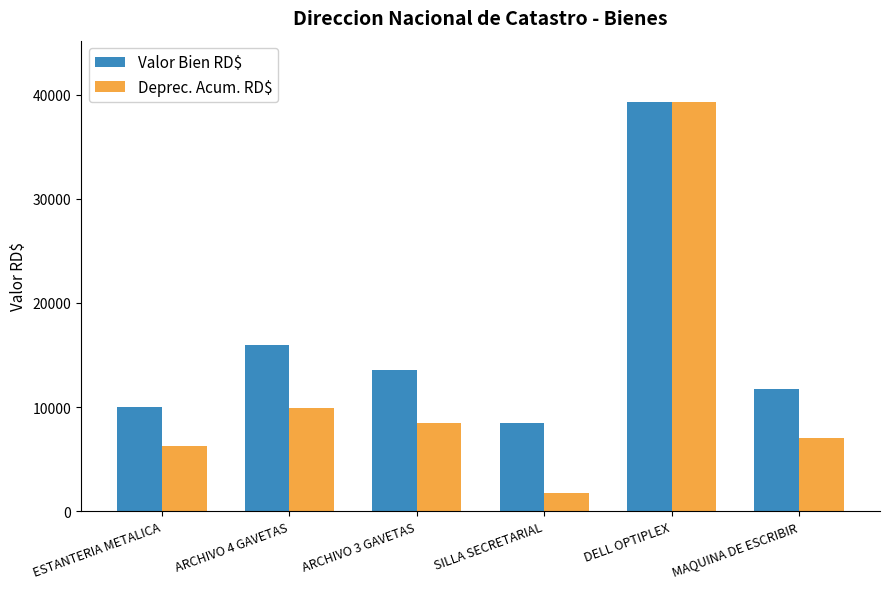

Reading right to left, what are all the values shown in this chart?

Valor Bien RD$: 11770.5	39305.8	8496.0	13570.0	15930.0	10030.0
Deprec. Acum. RD$: 7061.7	39304.8	1769.8	8480.6	9955.6	6268.1